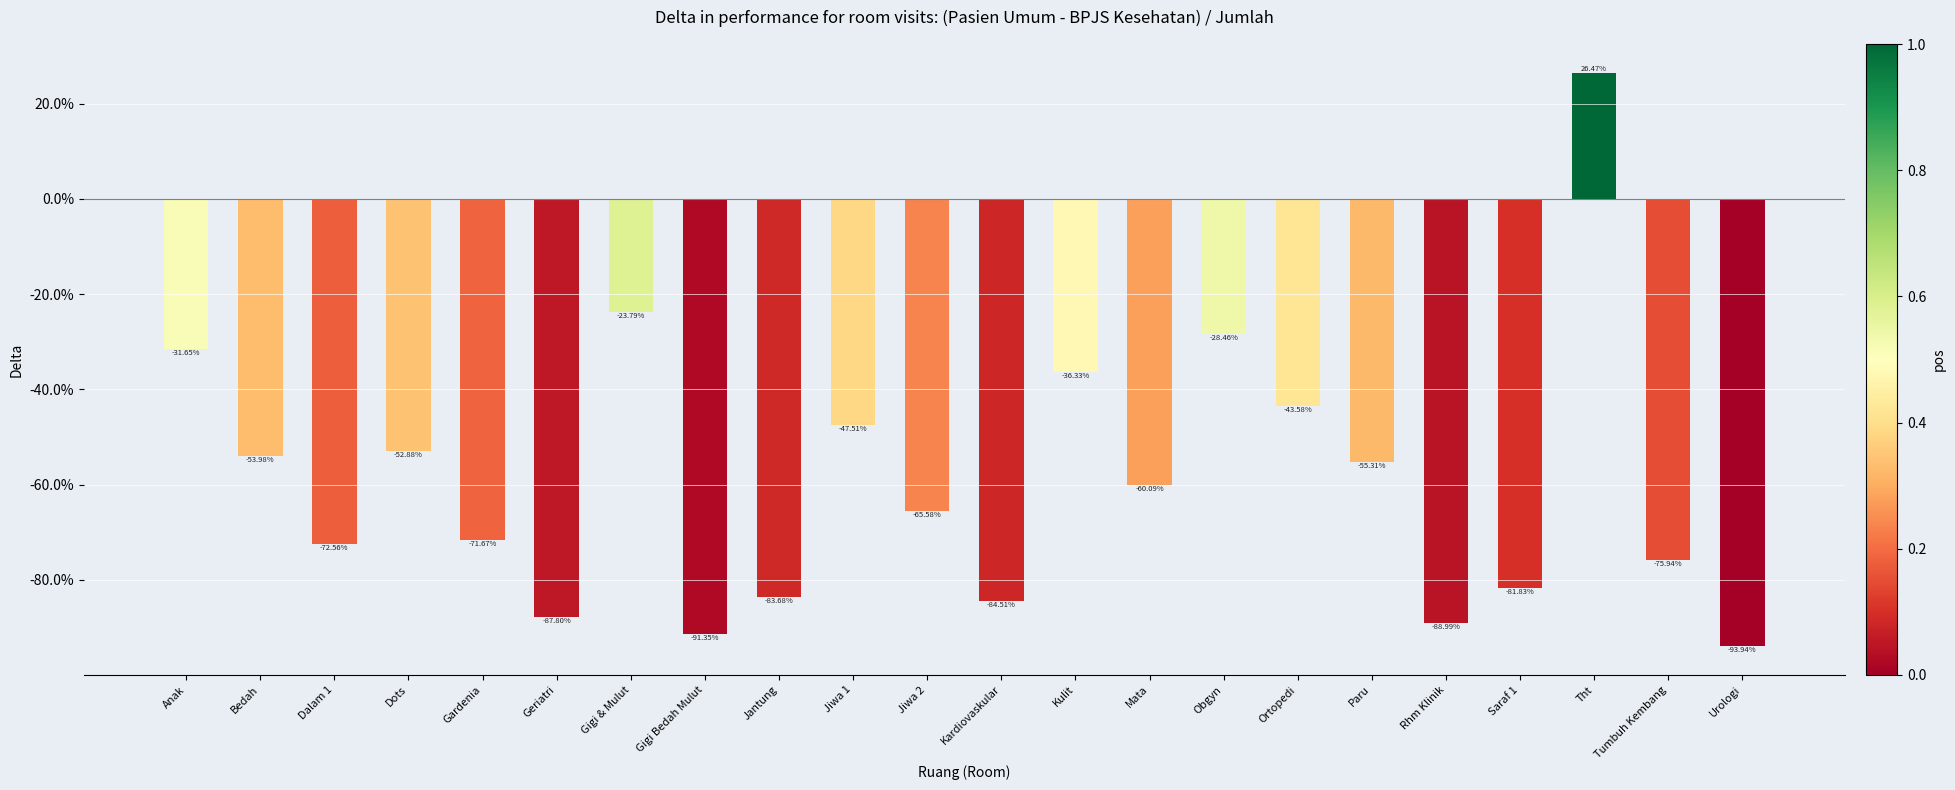

Are the bars grouped side by side (vs. stacked)?

No